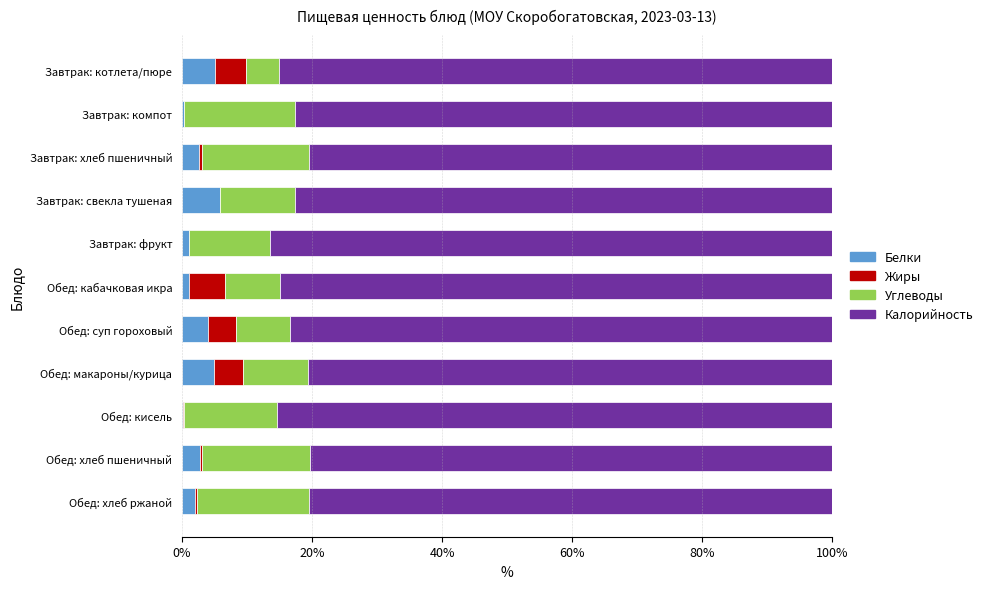

What is the maximum value for Белки?

5.8